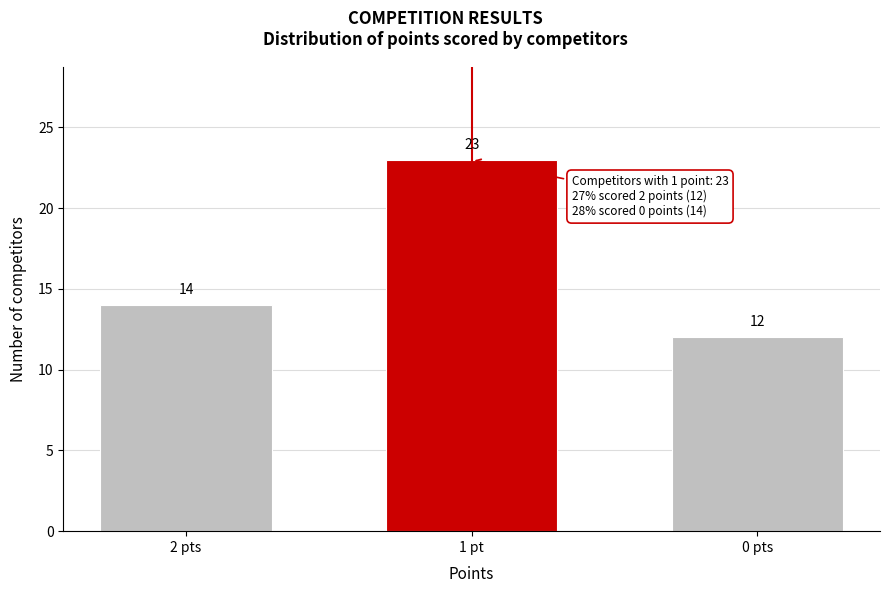

Reading left to right, list all the values displayed in this chart.

14	23	12